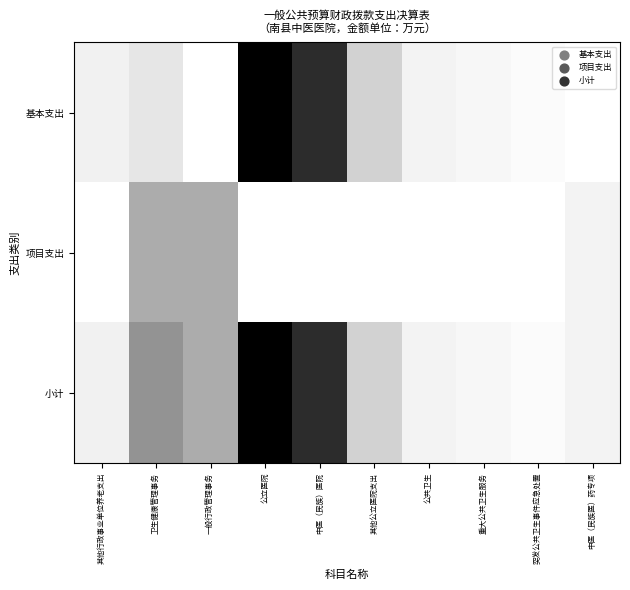

At how many categories does at least one series exceed 0?

10